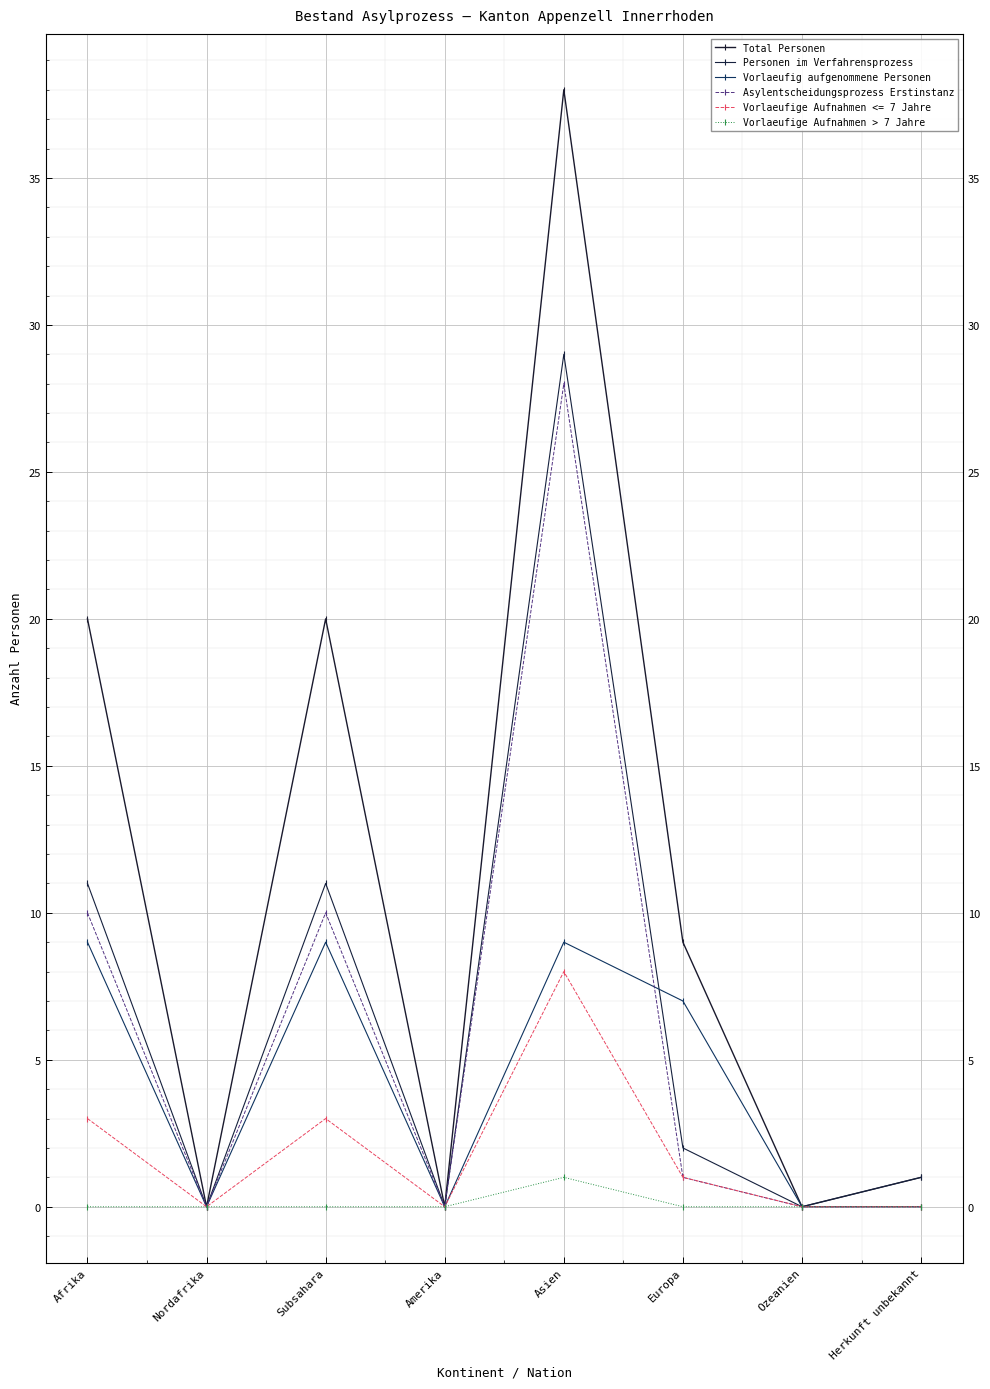

Which series has the largest range (max minus min)?

Total Personen